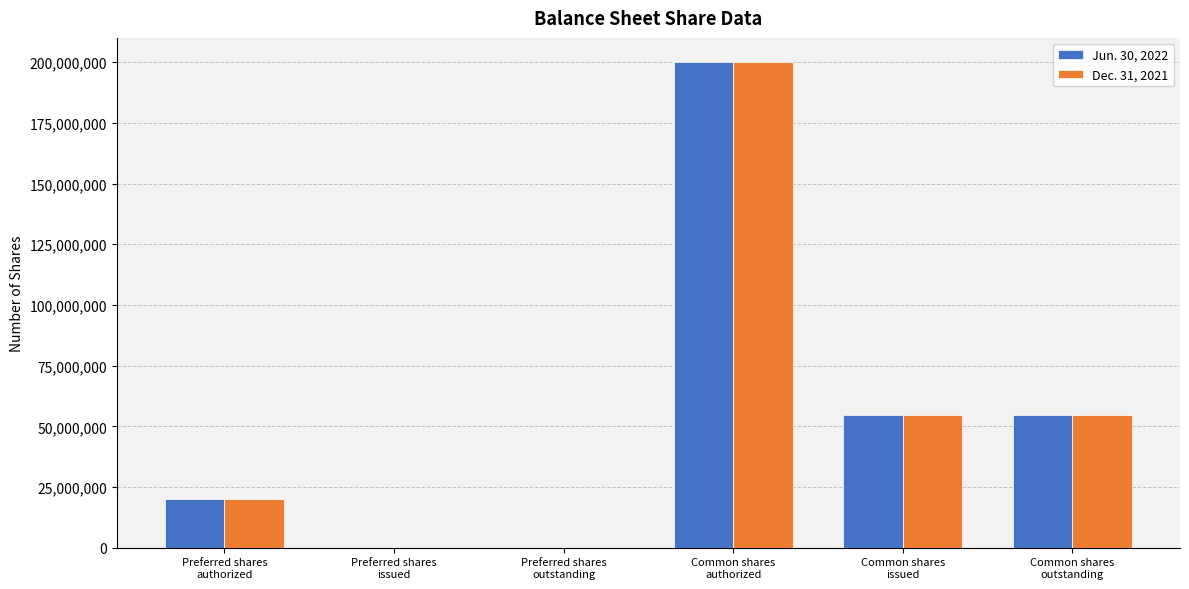

What is the maximum value shown in the chart?

200000000